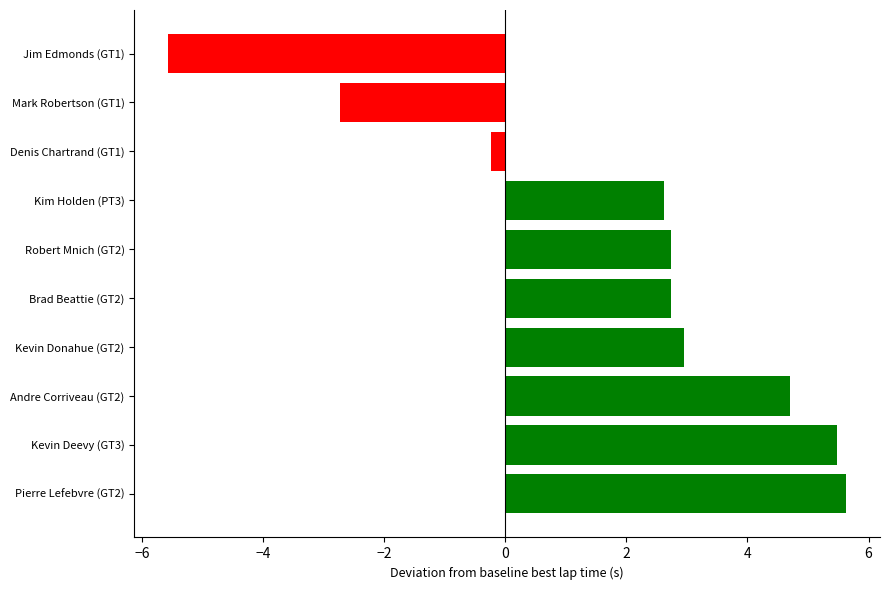

How many series are shown in this chart?

1